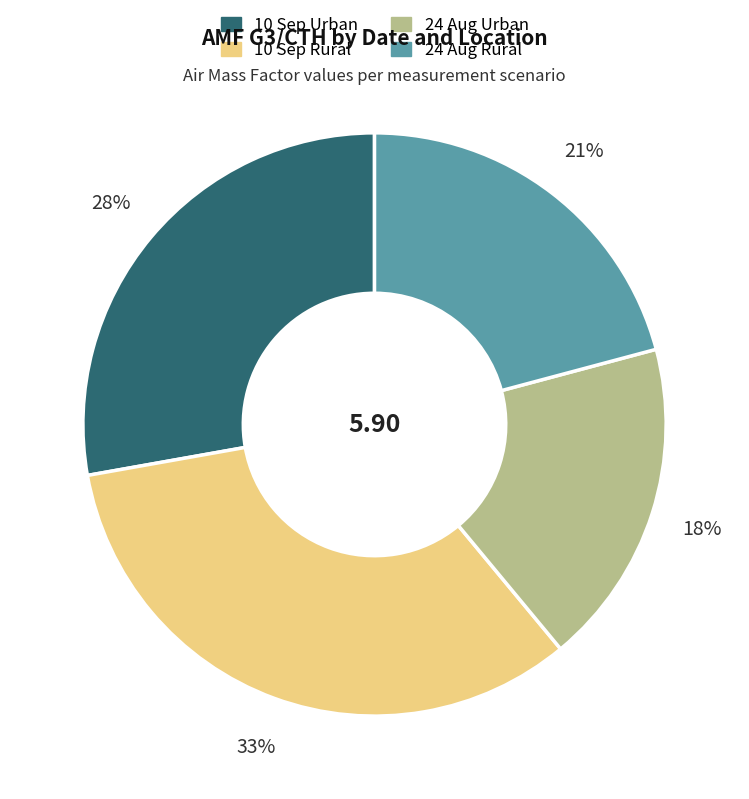

Rank the categories by value from lowest to highest.

24 Aug Urban, 24 Aug Rural, 10 Sep Urban, 10 Sep Rural